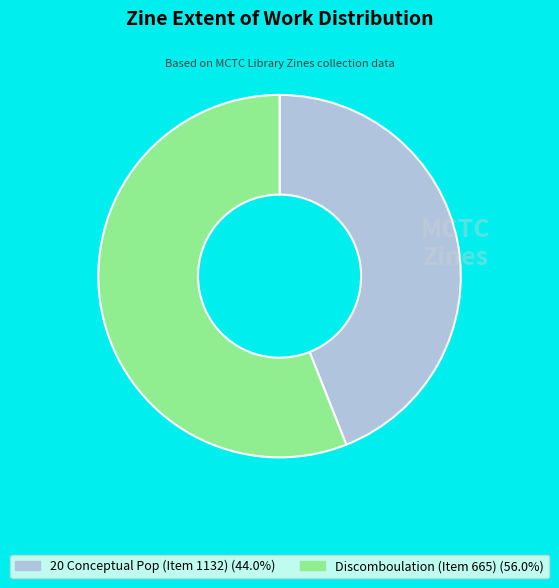

How many segments does this pie chart have?

2